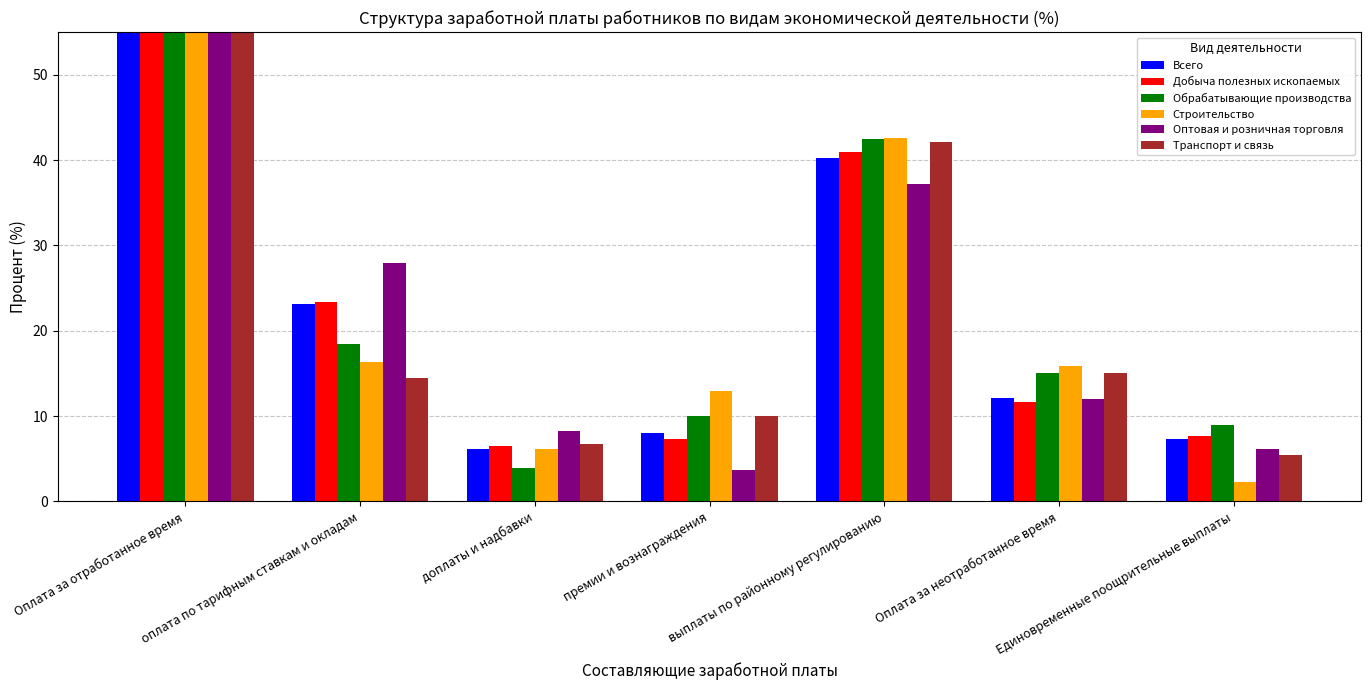

The value of Обрабатывающие производства at доплаты и надбавки is 2.1. True or false?

False